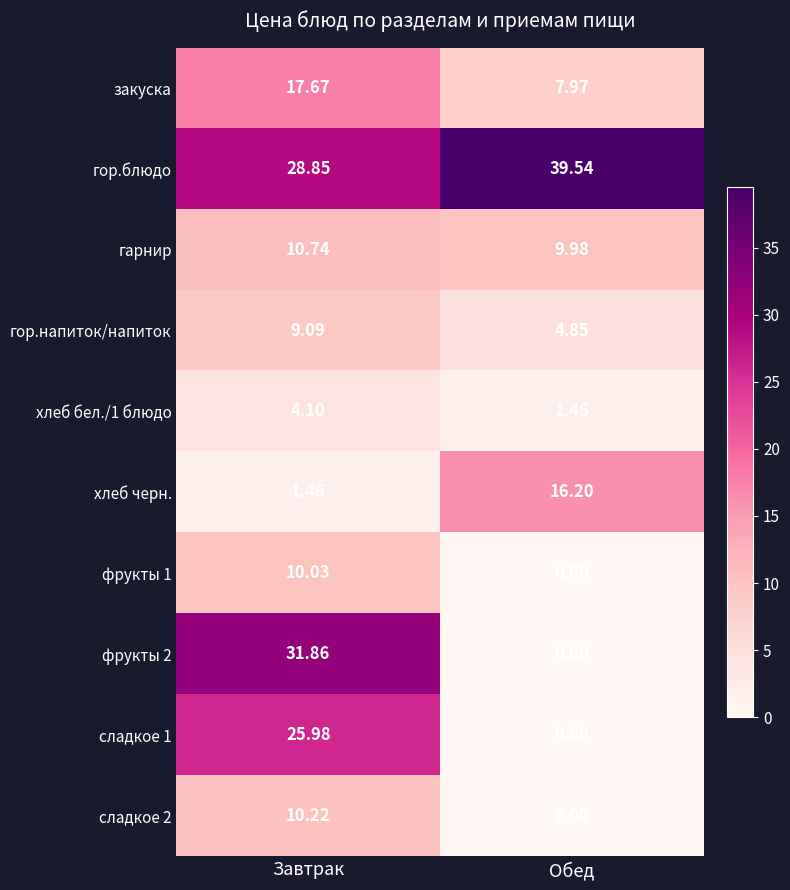

At which label is хлеб черн. closest to 8?

Завтрак